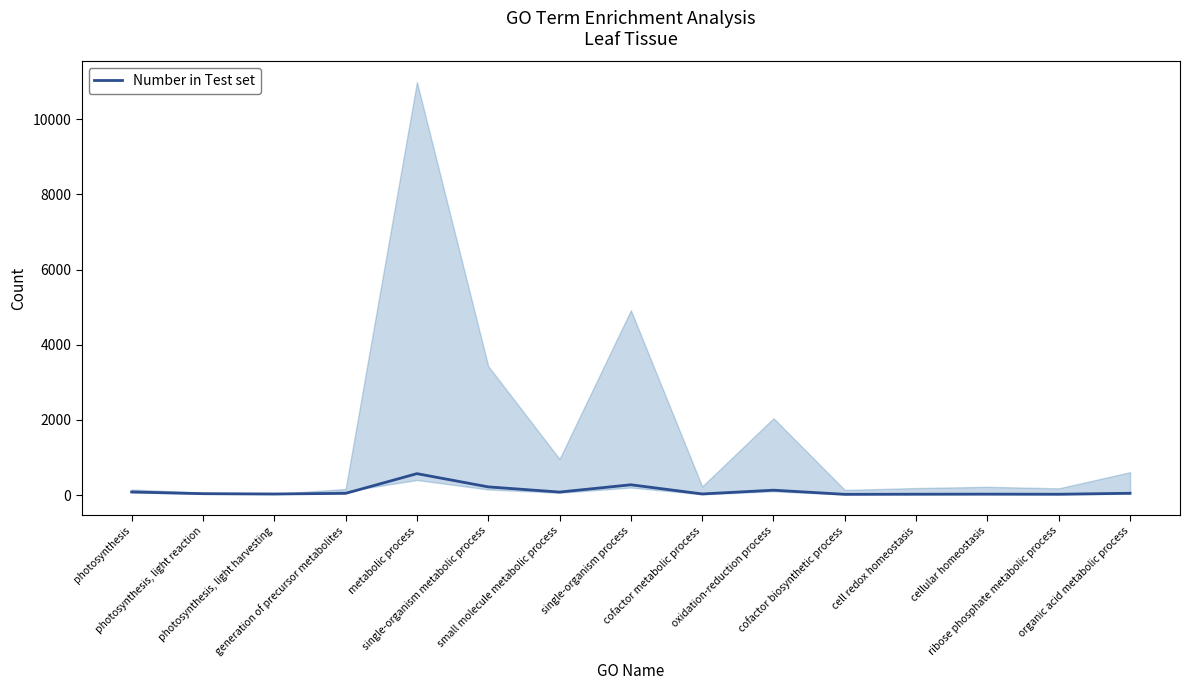

What position from the left is cell redox homeostasis?

12